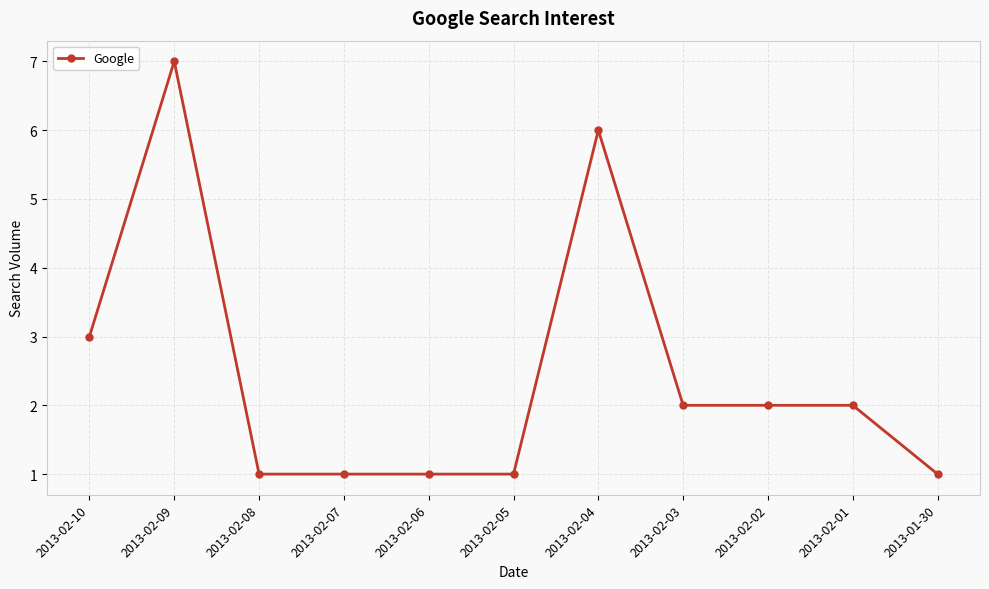

At which label does the data first exceed 2?

2013-02-10